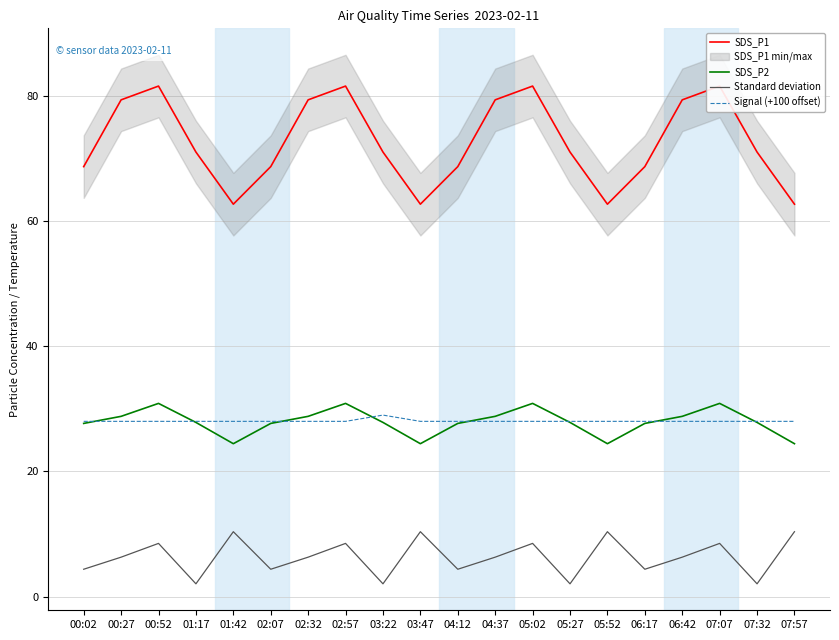

Which series has the largest total across all categories?

SDS_P1